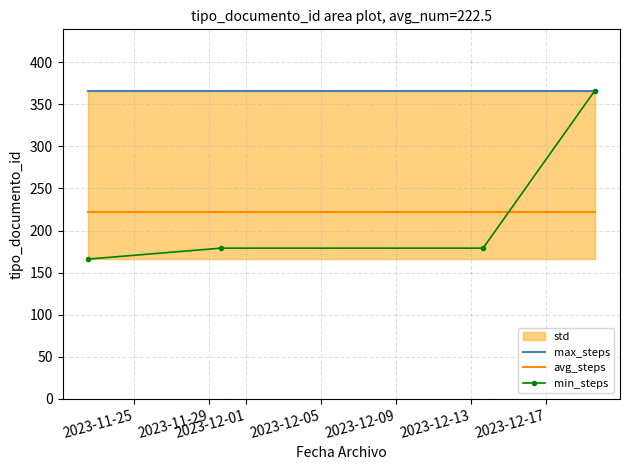

What is the lowest value of the min_steps series?

166.0